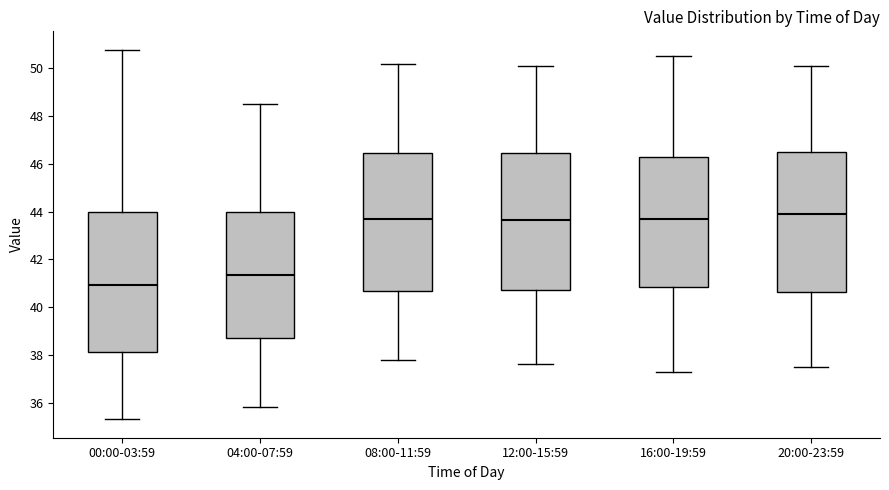

Where does the median line of the box for 04:00-07:59 sit on the y-axis? The values are not printed on the chart, so give them approximately, as read against the axis.

41.4